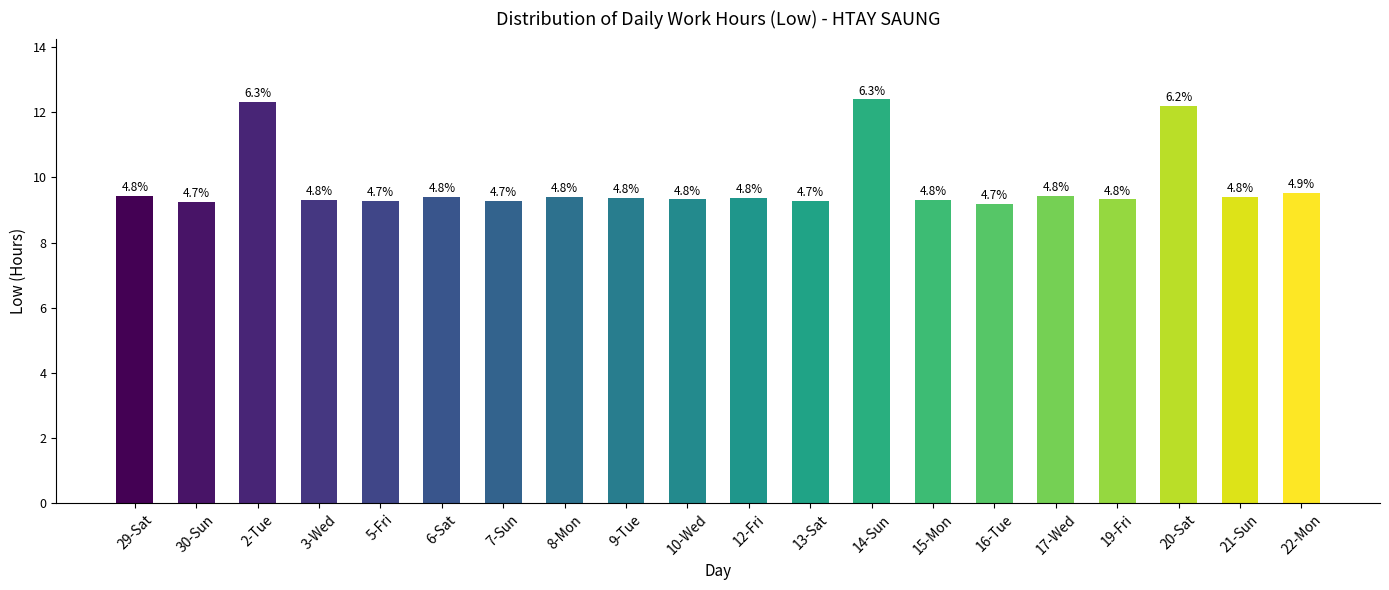

Where is the data nearest to the value 10?

22-Mon